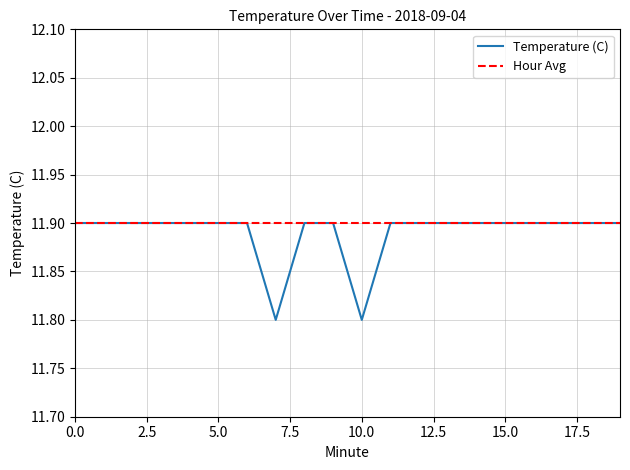

At how many categories does at least one series exceed 11?

20